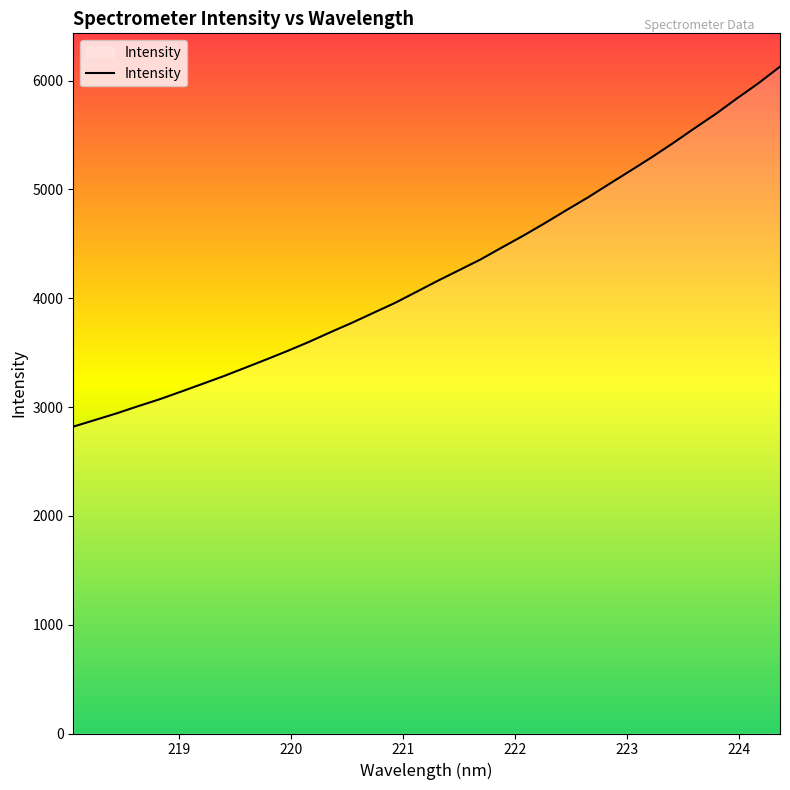

What is the maximum value shown in the chart?

6128.6